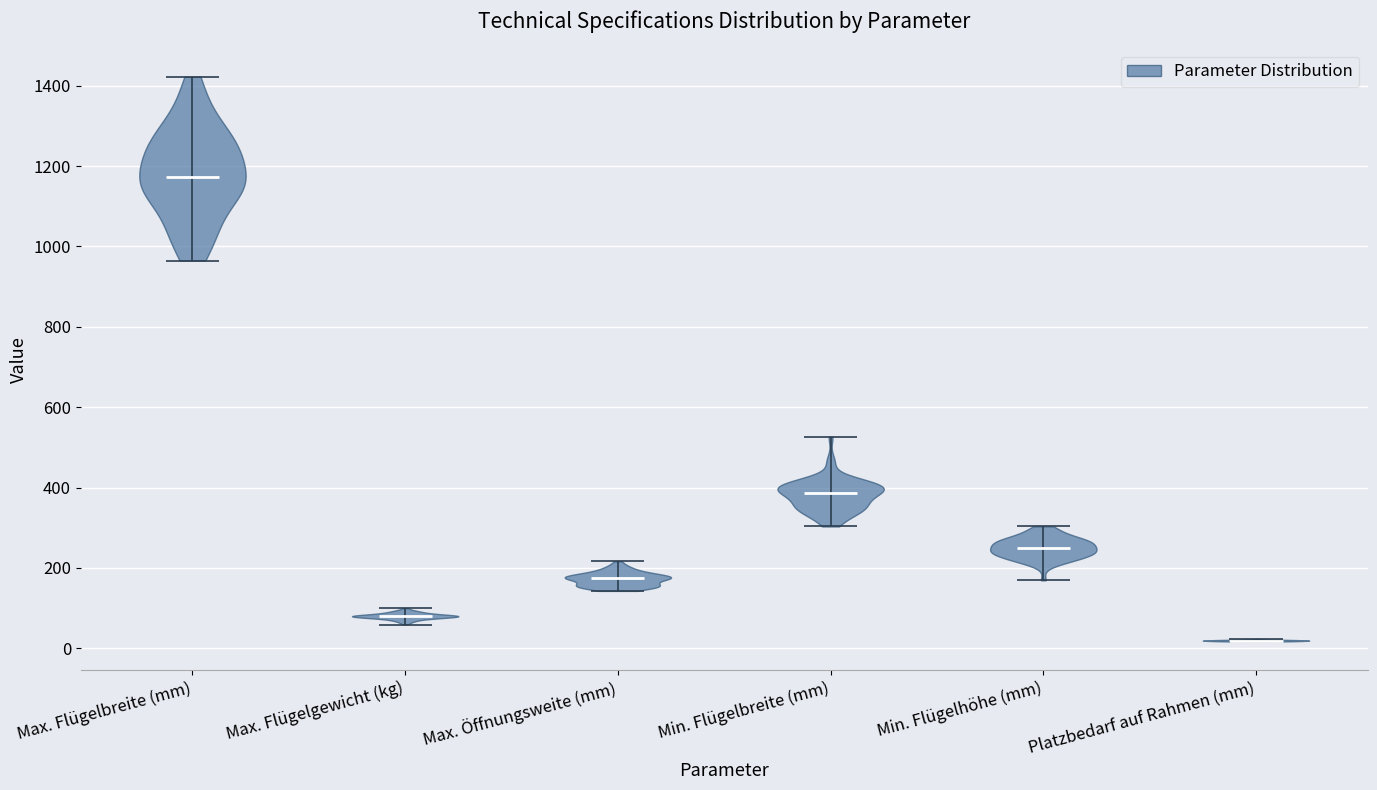

Reading left to right, read every violin against the y-axis: where its median line is, and the lowest and highest points it reaches. The values are not printed on the chart, so give them approximately, as read against the axis.

Max. Flügelbreite (mm): median line 1180, lowest point 960, highest point 1420
Max. Flügelgewicht (kg): median line 80, lowest point 60, highest point 100
Max. Öffnungsweite (mm): median line 180, lowest point 140, highest point 220
Min. Flügelbreite (mm): median line 380, lowest point 300, highest point 520
Min. Flügelhöhe (mm): median line 240, lowest point 160, highest point 300
Platzbedarf auf Rahmen (mm): median line 20, lowest point 20, highest point 20